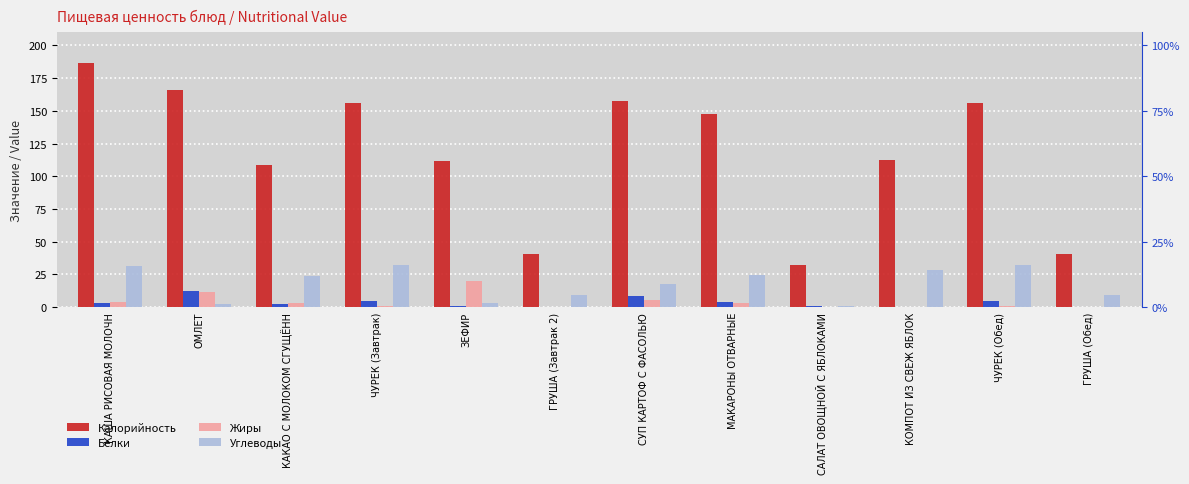

What is the sum of the Углеводы values at СУП КАРТОФ С ФАСОЛЬЮ and КОМПОТ ИЗ СВЕЖ ЯБЛОК?

46.4